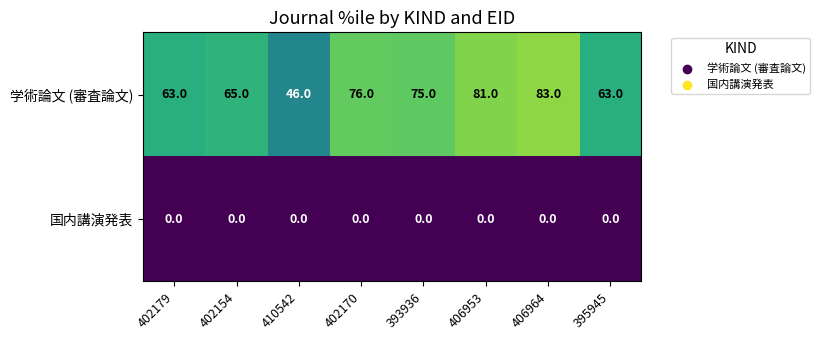

What is the difference between the maximum and second lowest values in the 学術論文 (審査論文) series?

20